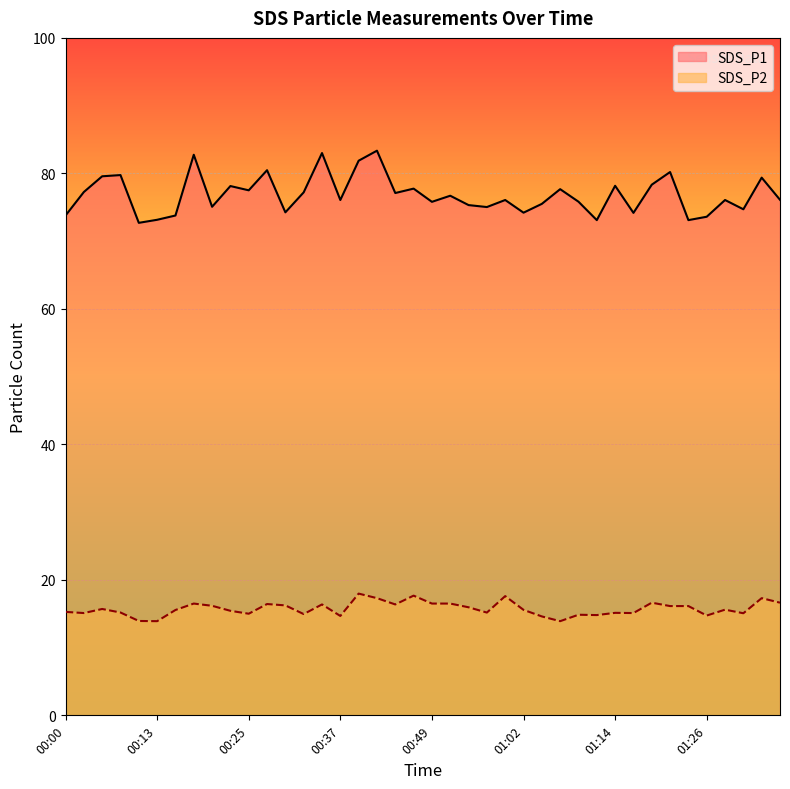

Rank the series at 00:00 from lowest to highest value.

SDS_P2, SDS_P1